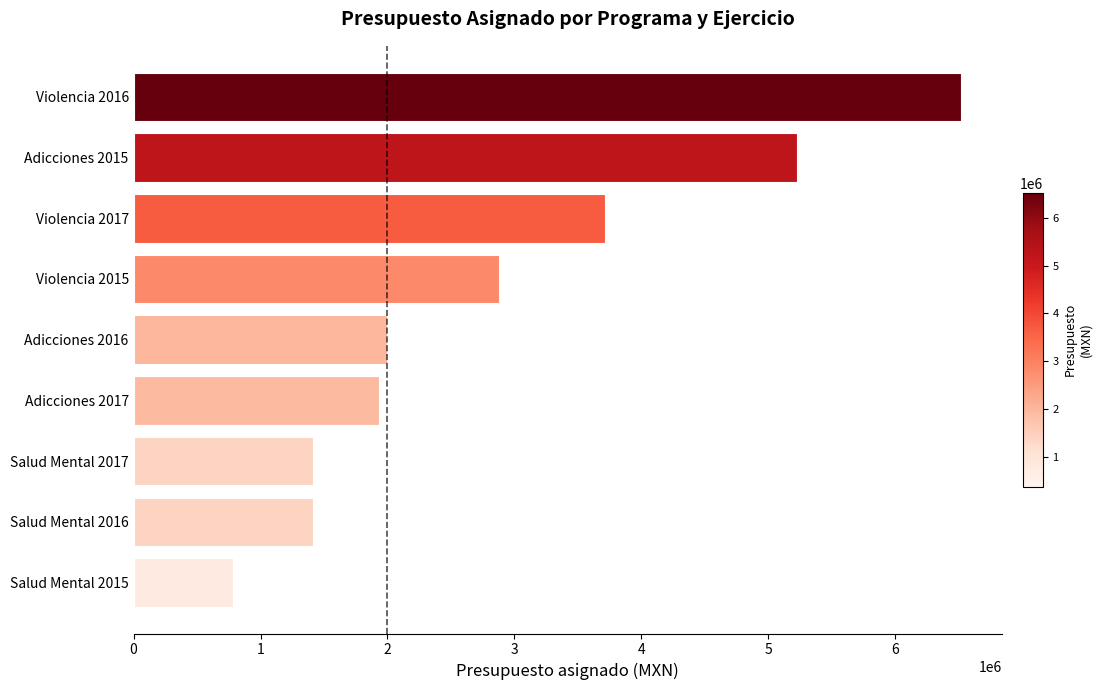

Count the number of data series in this chart.

1